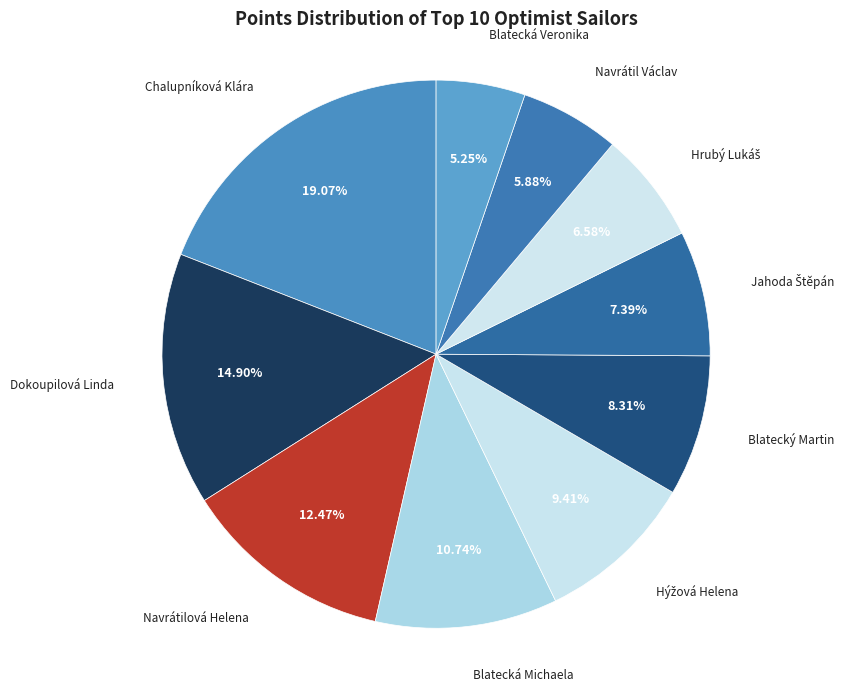

To the nearest percent, what is the average slice percentage?

10%